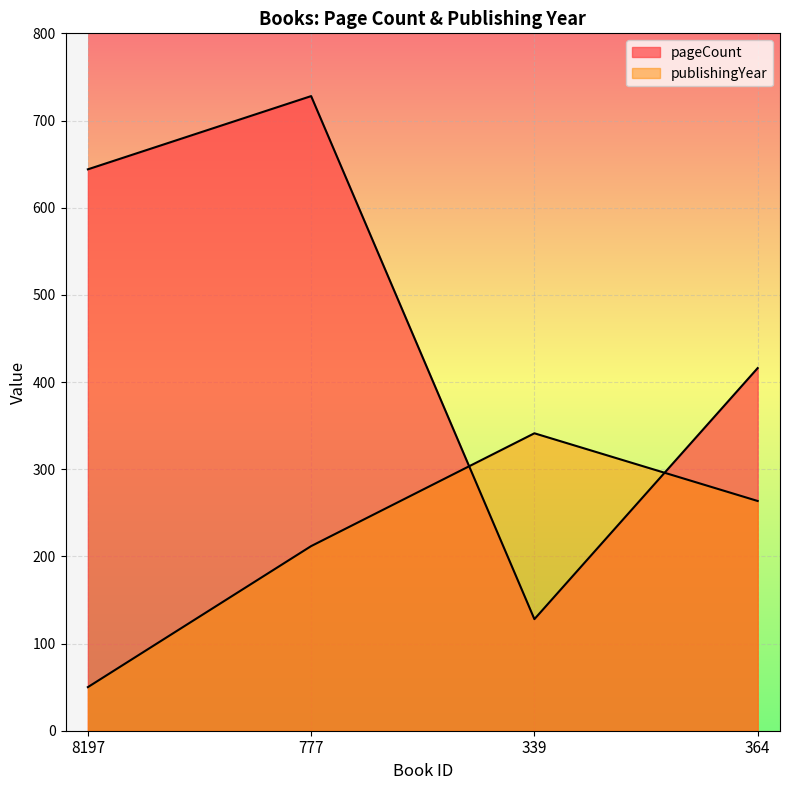

At which label is pageCount closest to 428?

364